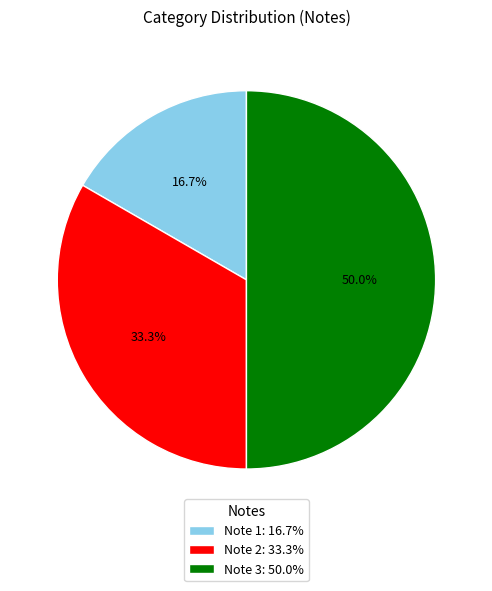

What is the smallest slice in the pie chart?

Note 1: 16.7%